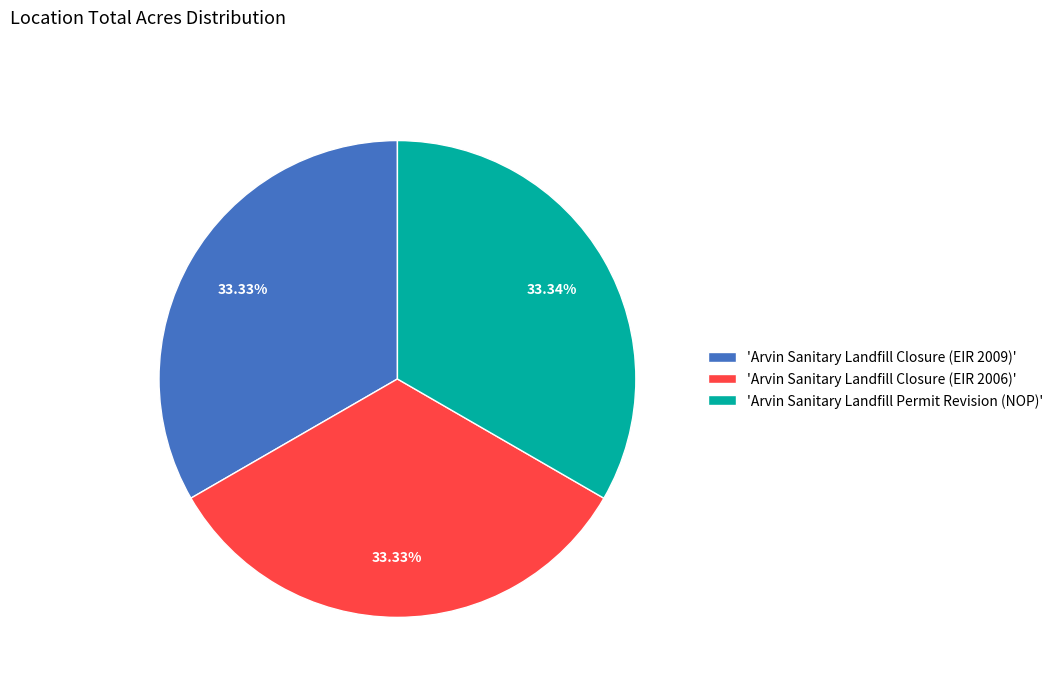

Is there a majority slice in this chart?

No